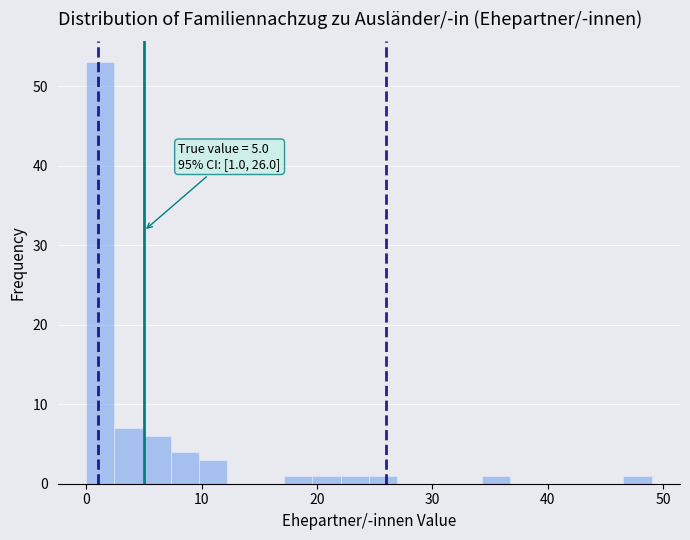

Around what value on the x-axis is the tallest bar? Give the approximate position of its centre, as read against the axis.

1